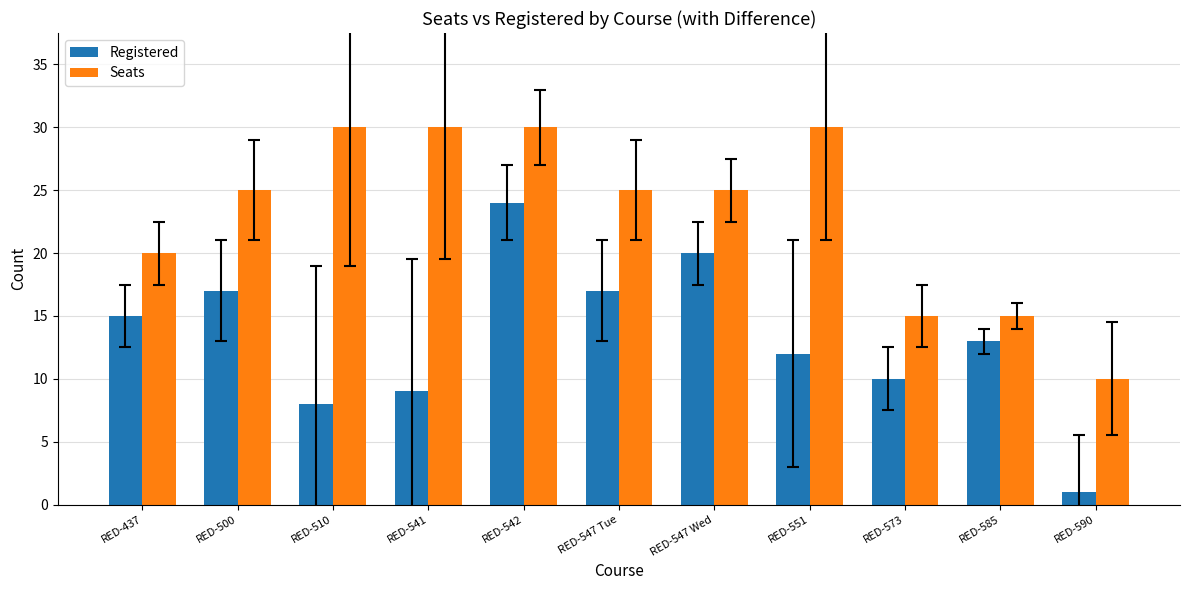

What is the minimum value shown in the chart?

1